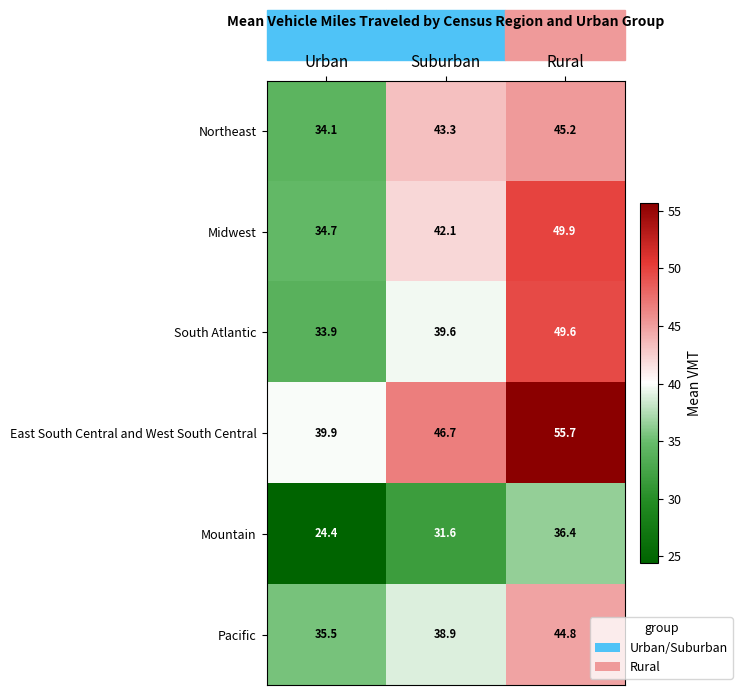

Is the value of South Atlantic at Urban greater than the value of Pacific at Suburban?

No